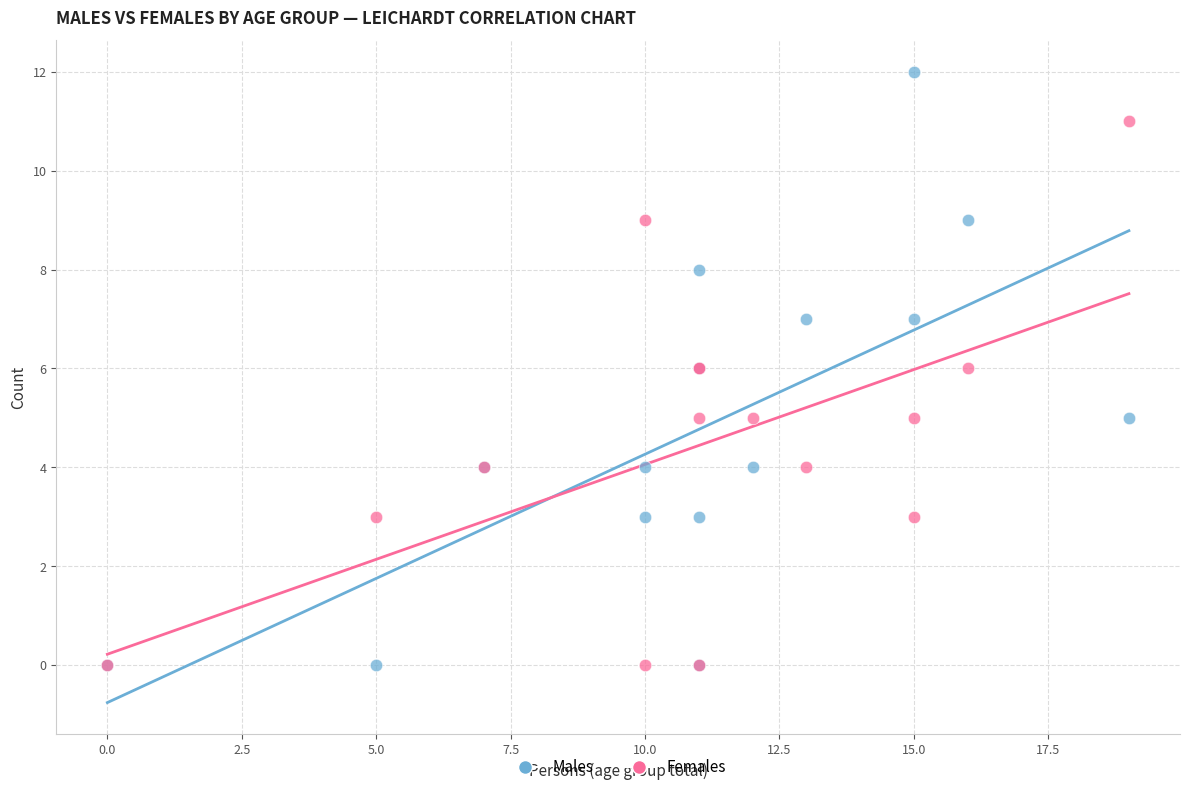

Which series reaches the maximum Y coordinate?

Males